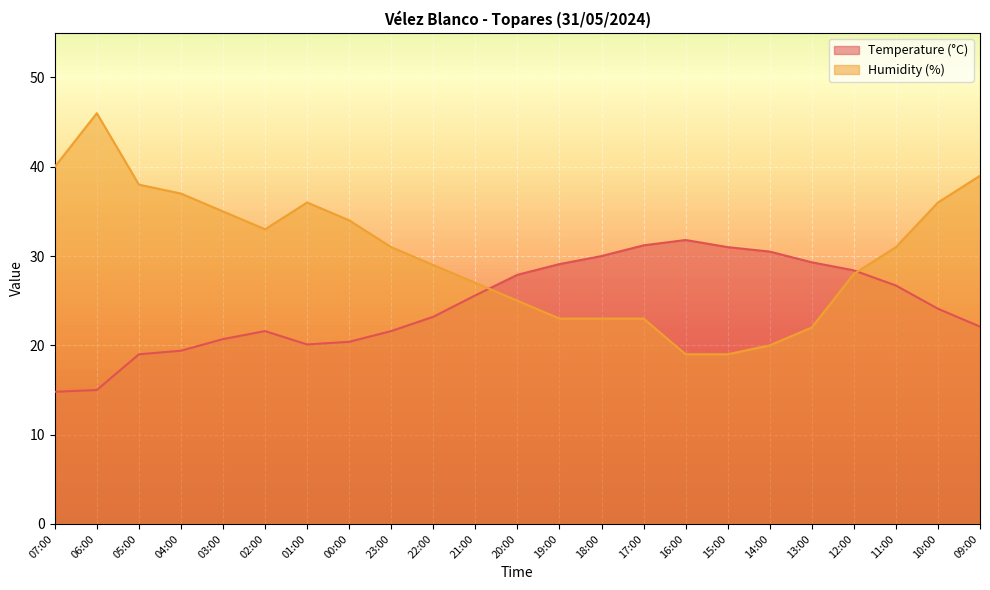

What is the value of the Temperature (°C) point at the 7th from the left?

20.1